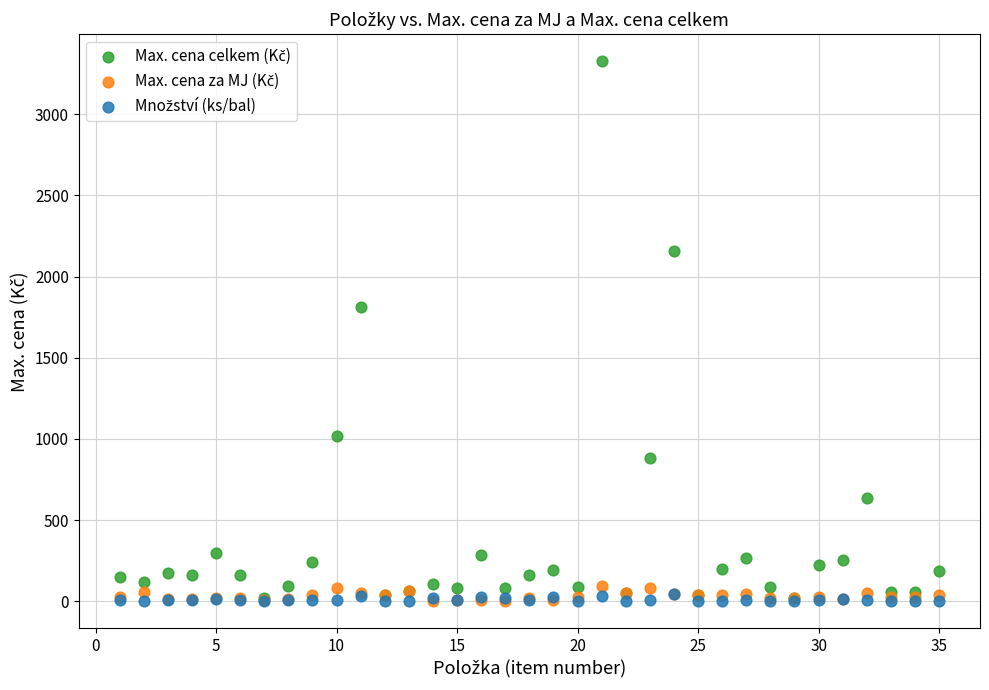

Across all series, what Y value is closest to 1663?

1815.0